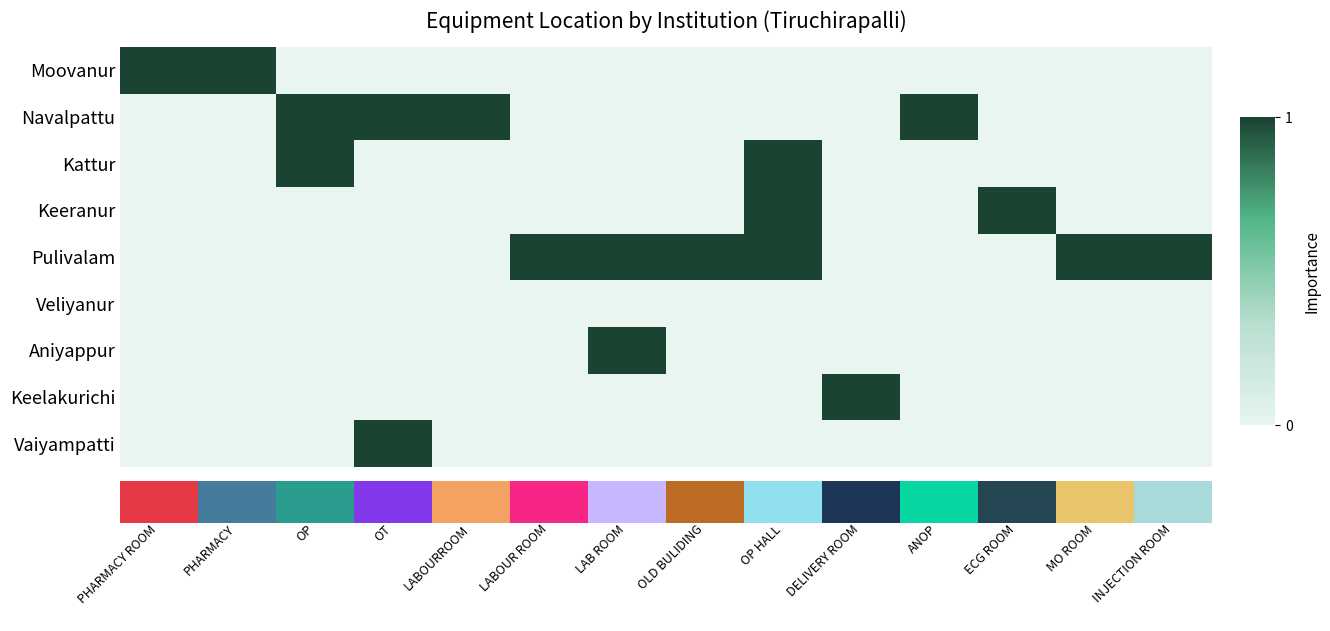

Reading left to right, what are all the values shown in this chart?

Moovanur: 1	1	0	0	0	0	0	0	0	0	0	0	0	0
Navalpattu: 0	0	1	1	1	0	0	0	0	0	1	0	0	0
Kattur: 0	0	1	0	0	0	0	0	1	0	0	0	0	0
Keeranur: 0	0	0	0	0	0	0	0	1	0	0	1	0	0
Pulivalam: 0	0	0	0	0	1	1	1	1	0	0	0	1	1
Veliyanur: 0	0	0	0	0	0	0	0	0	0	0	0	0	0
Aniyappur: 0	0	0	0	0	0	1	0	0	0	0	0	0	0
Keelakurichi: 0	0	0	0	0	0	0	0	0	1	0	0	0	0
Vaiyampatti: 0	0	0	1	0	0	0	0	0	0	0	0	0	0